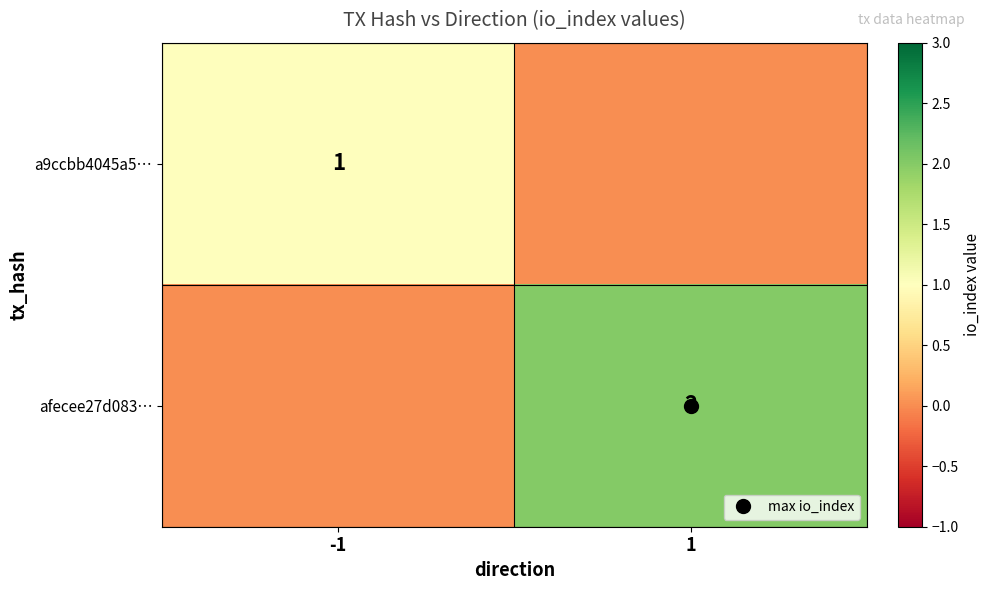

Is the value of a9ccbb4045a5… at -1 greater than the value of afecee27d083… at 1?

No